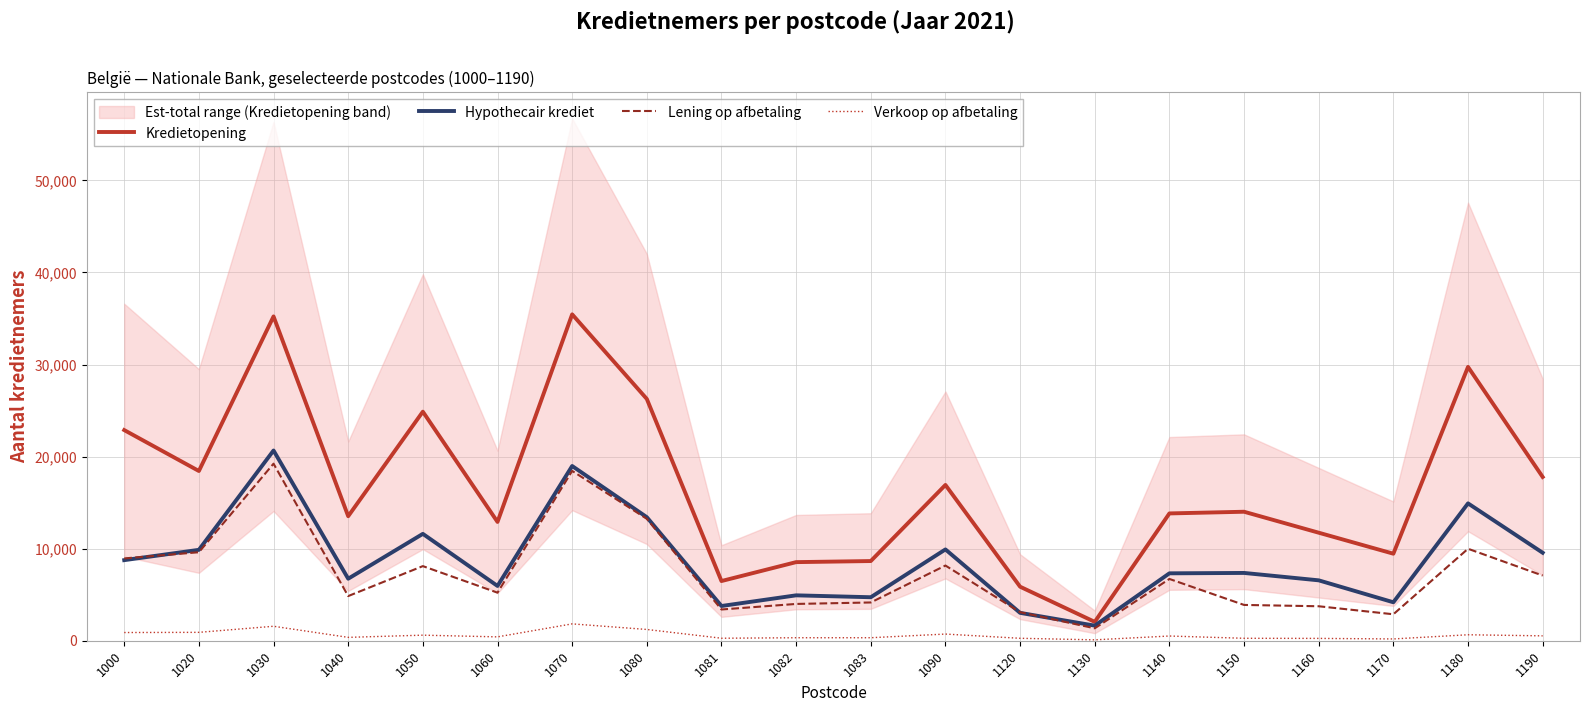

The value of Lening op afbetaling at 1050 is 8104. True or false?

True